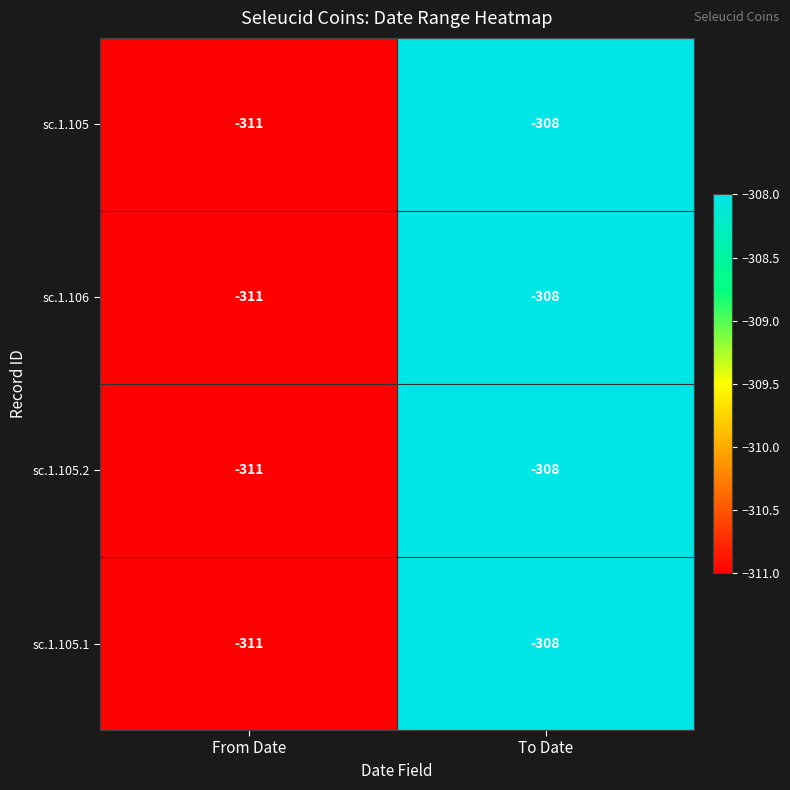

What value does the sc.1.105.1 series have at From Date?

-311